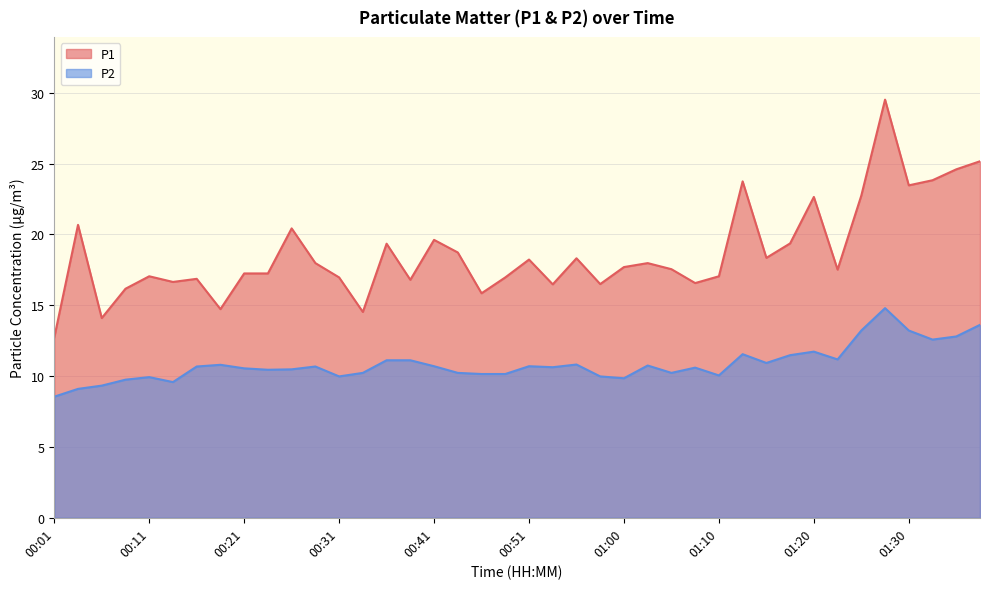

List the series in order of their overall mean, highest first.

P1, P2